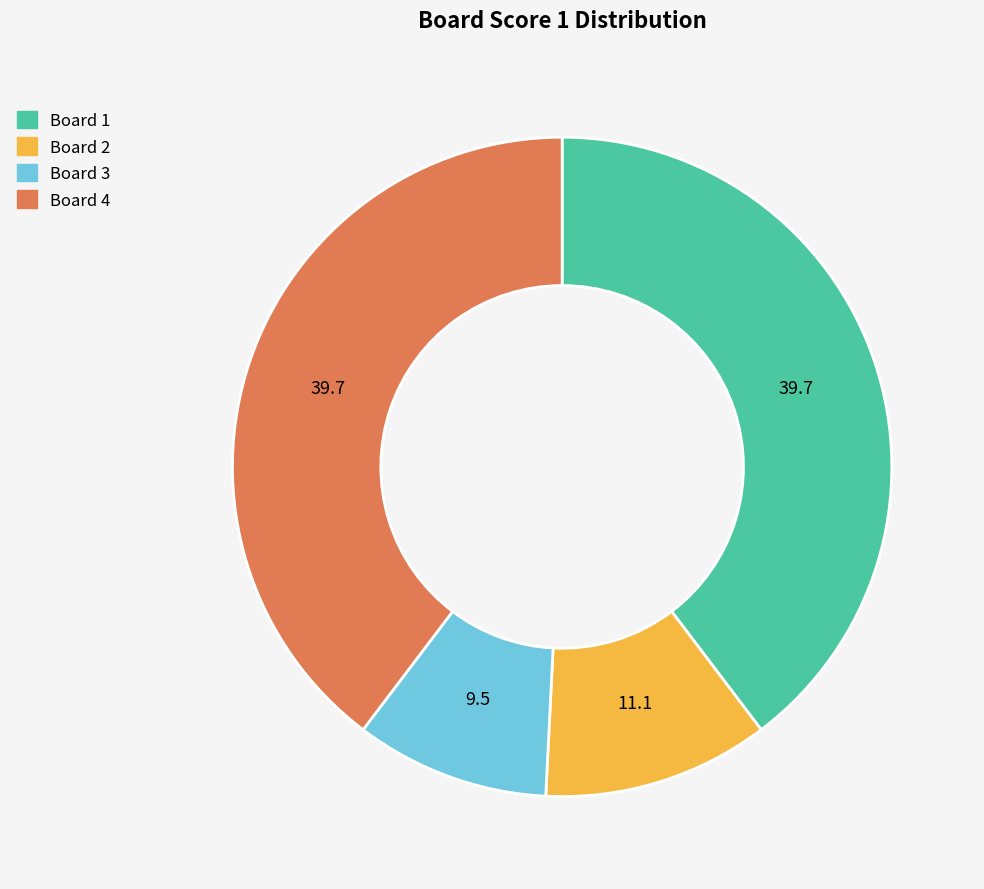

Does any single category account for the majority?

No